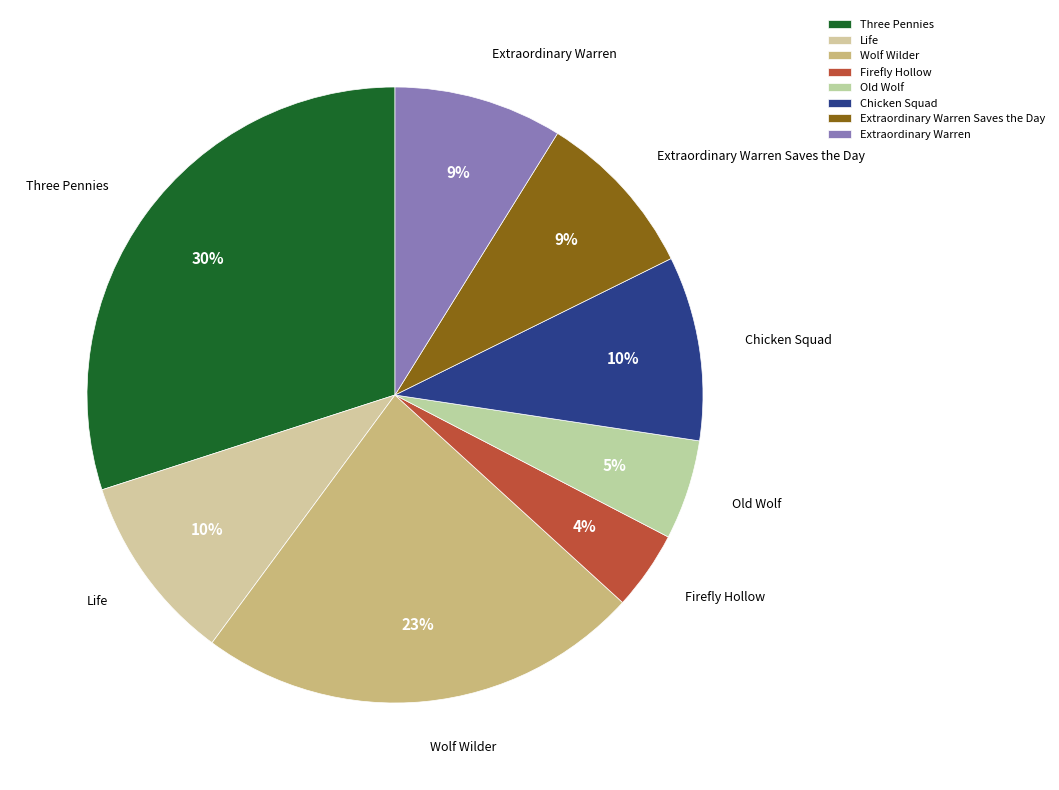

Does Firefly Hollow represent more than half of the total?

No